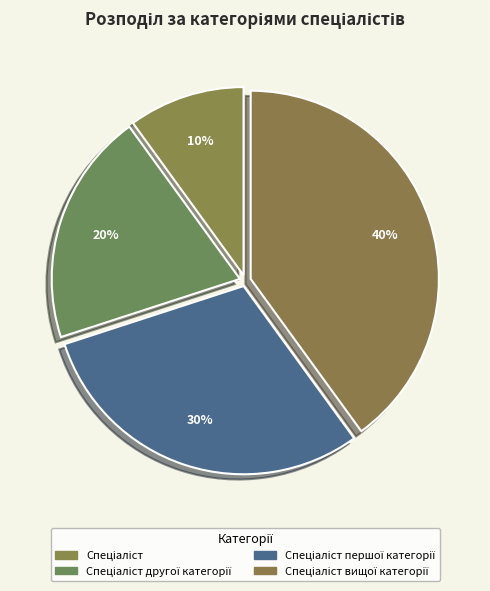

How many slices are in this pie chart?

4